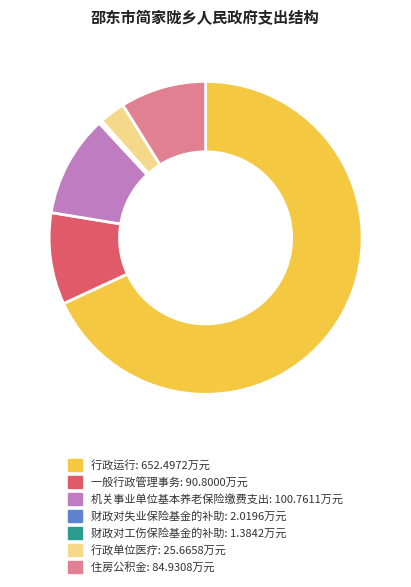

Is it true that 行政单位医疗 is 3% of the pie?

True